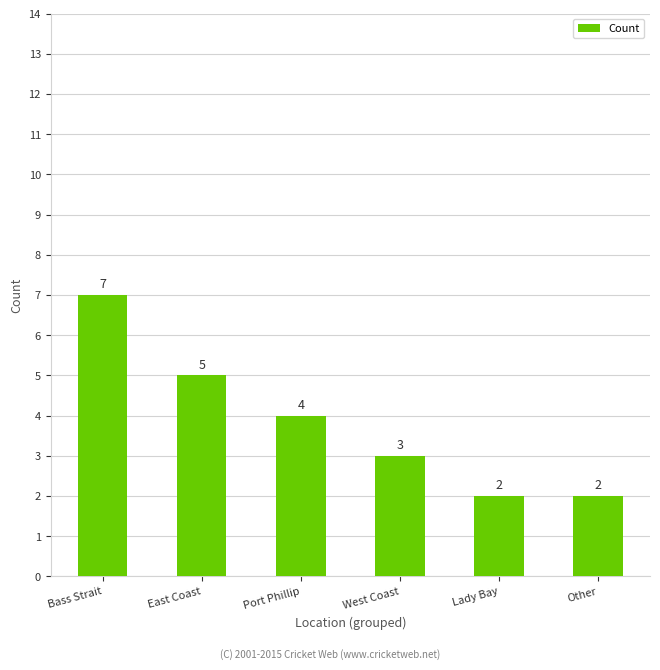

Reading left to right, what are all the values shown in this chart?

7	5	4	3	2	2